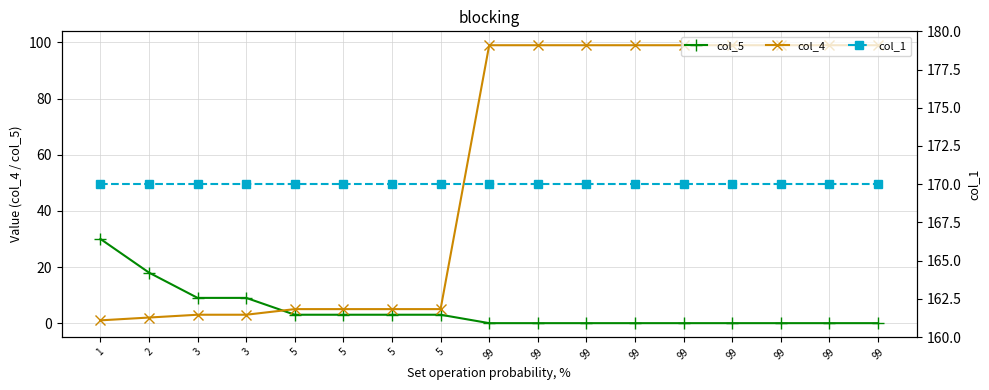

What value does the col_1 series have at 5?

170